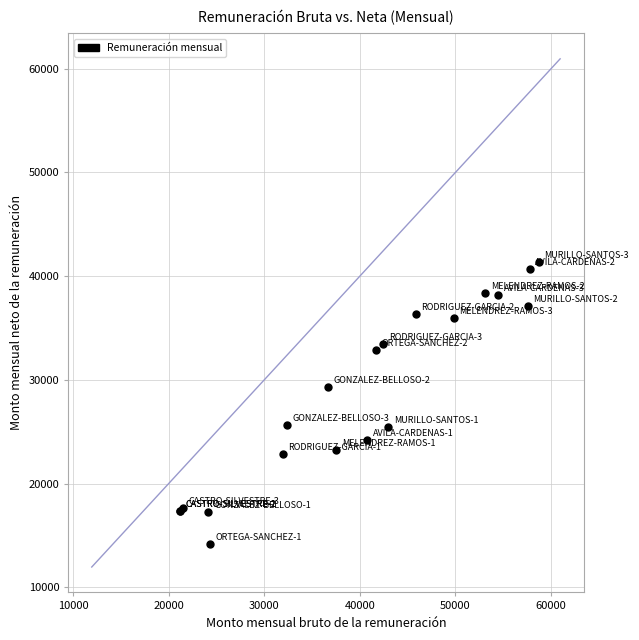

What Y value in the scatter plot is closest to 27781?

29330